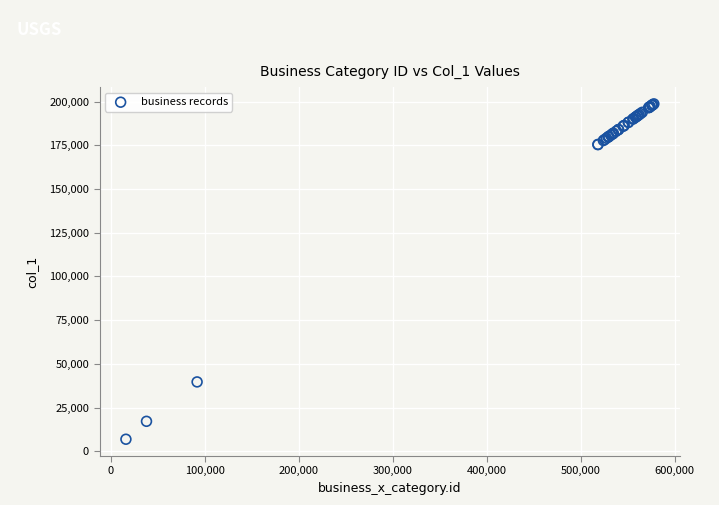

What Y value in the scatter plot is closest to 102789?

39697